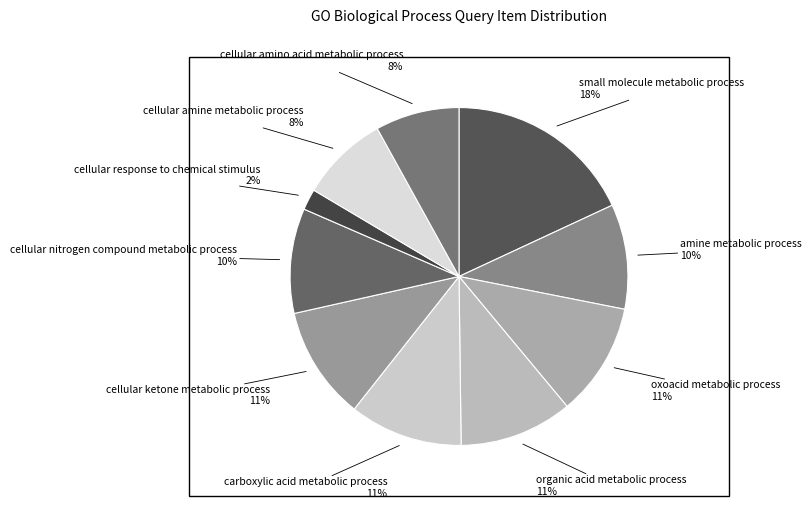

How many slices are in this pie chart?

10